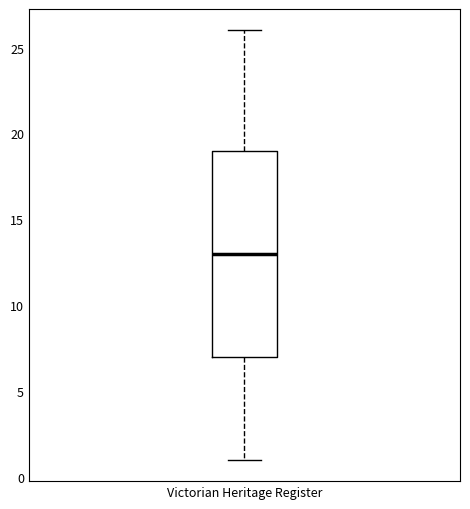

Read this box plot against the y-axis: the position of the median line, the range covered by the box, and the ends of both whiskers. The values are not printed on the chart, so give them approximately, as read against the axis.

median 13, box 7 to 19, whiskers 1 to 26